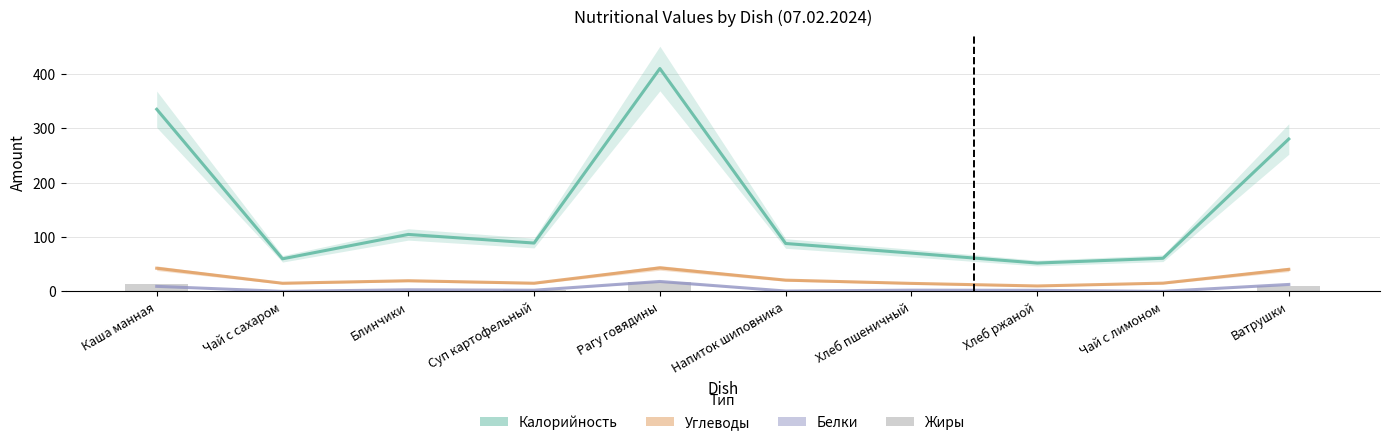

What position from the left is Чай с сахаром?

2